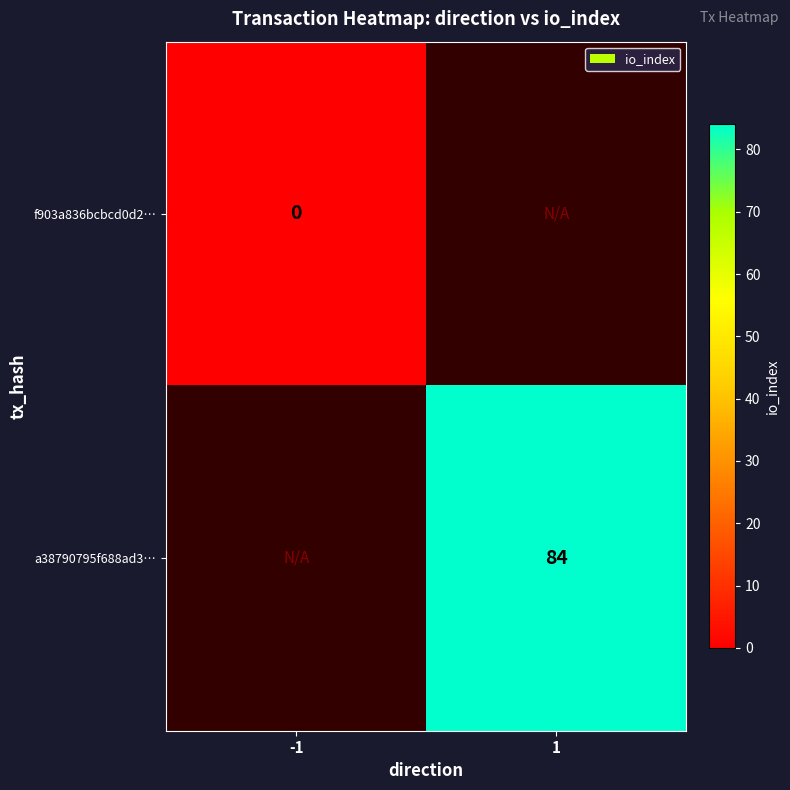

The value of a38790795f688ad3… at 1 is 84. True or false?

True